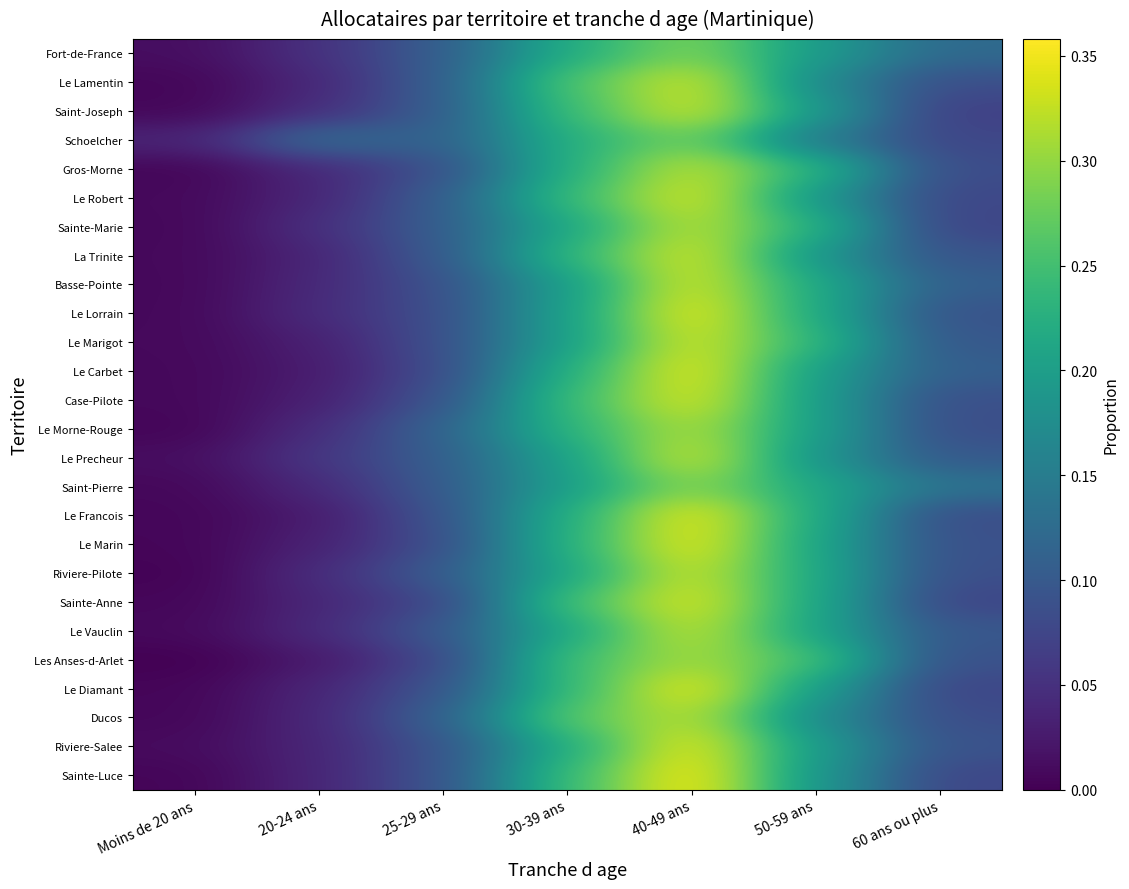

Between 30-39 ans and Moins de 20 ans, which is larger?

30-39 ans